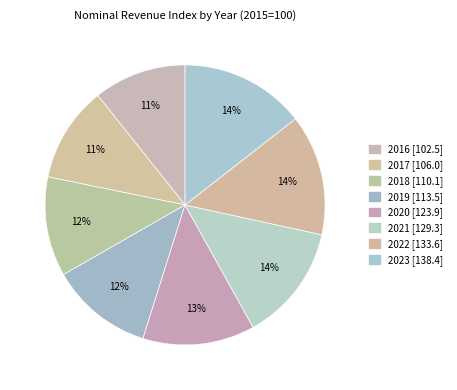

Which category has the biggest portion of the pie?

2023